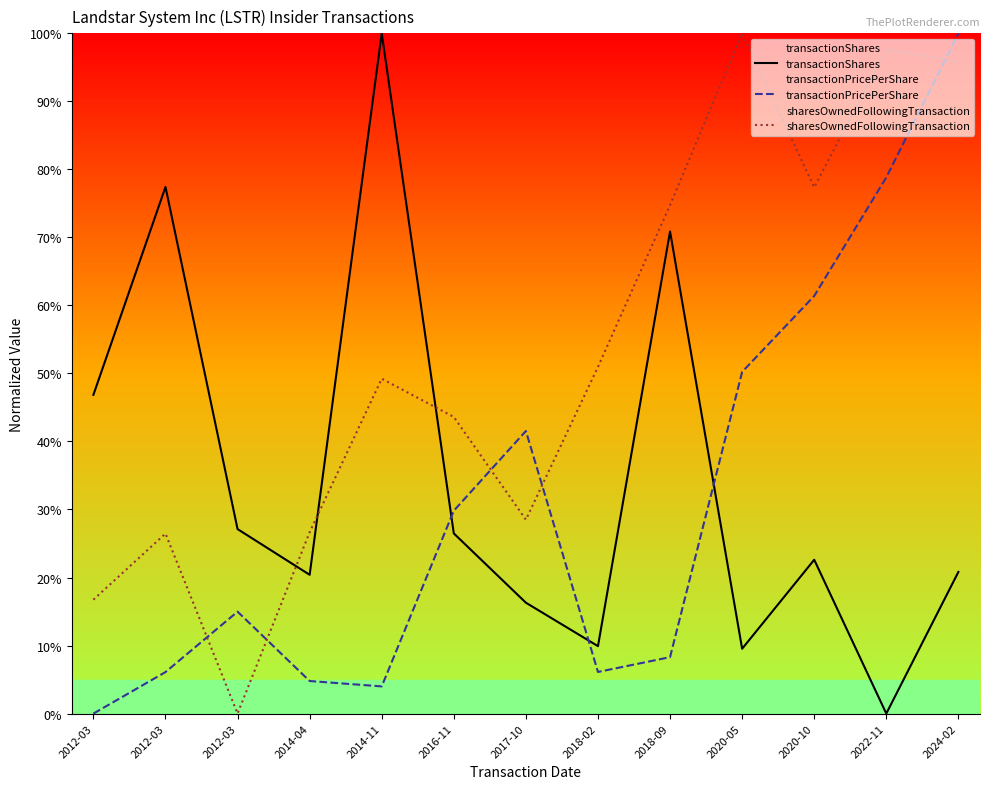

At how many categories does at least one series exceed 68?

7